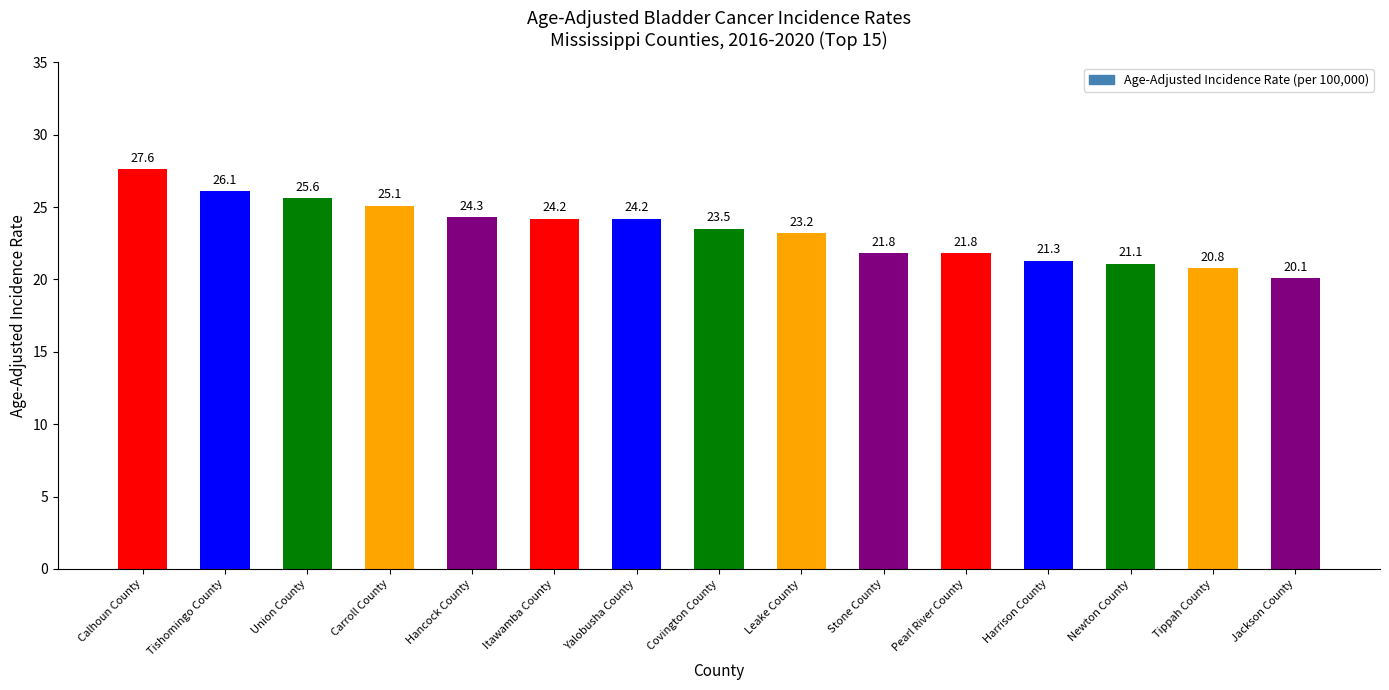

What is the label of the 2nd bar from the right?

Tippah County